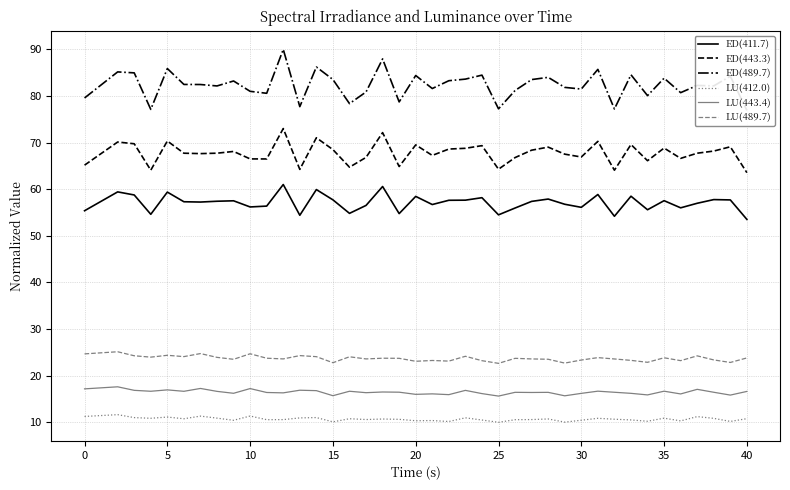

The ED(443.3) series shows 103.3 at 30. True or false?

False